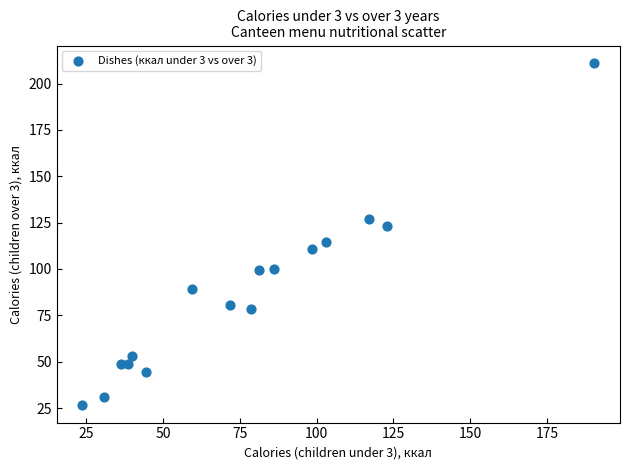

What is the range of X values (max minus min)?

166.6